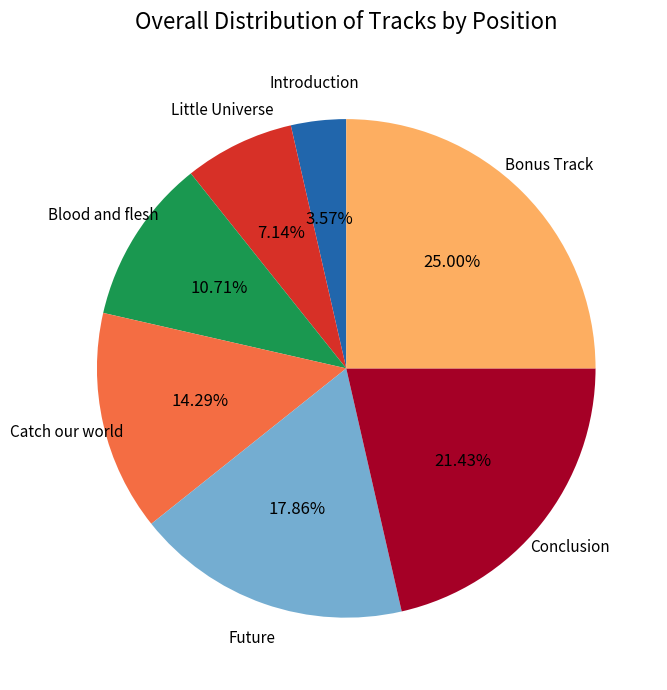

Is there a majority slice in this chart?

No